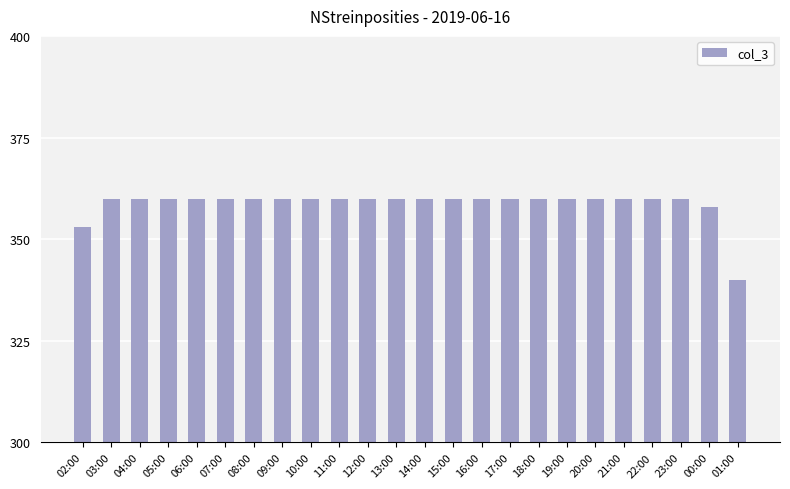

What is the greatest value displayed?

360